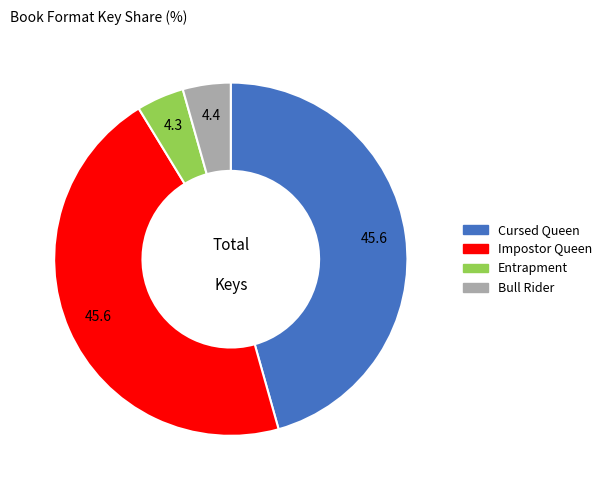

Combined, do Bull Rider and Entrapment account for over 50%?

No